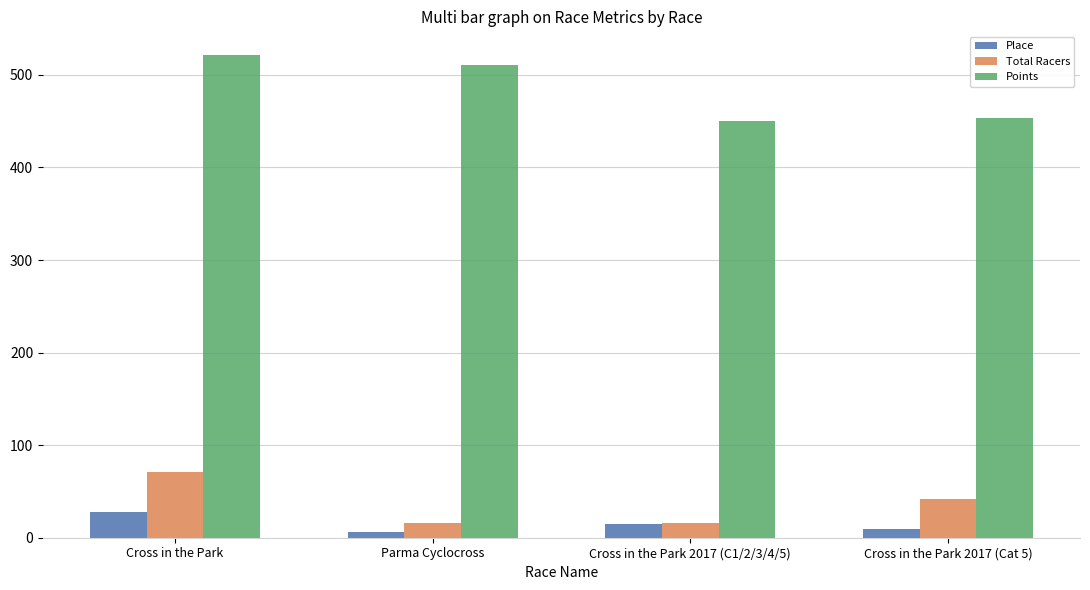

What are all the series names shown in the legend?

Place, Total Racers, Points